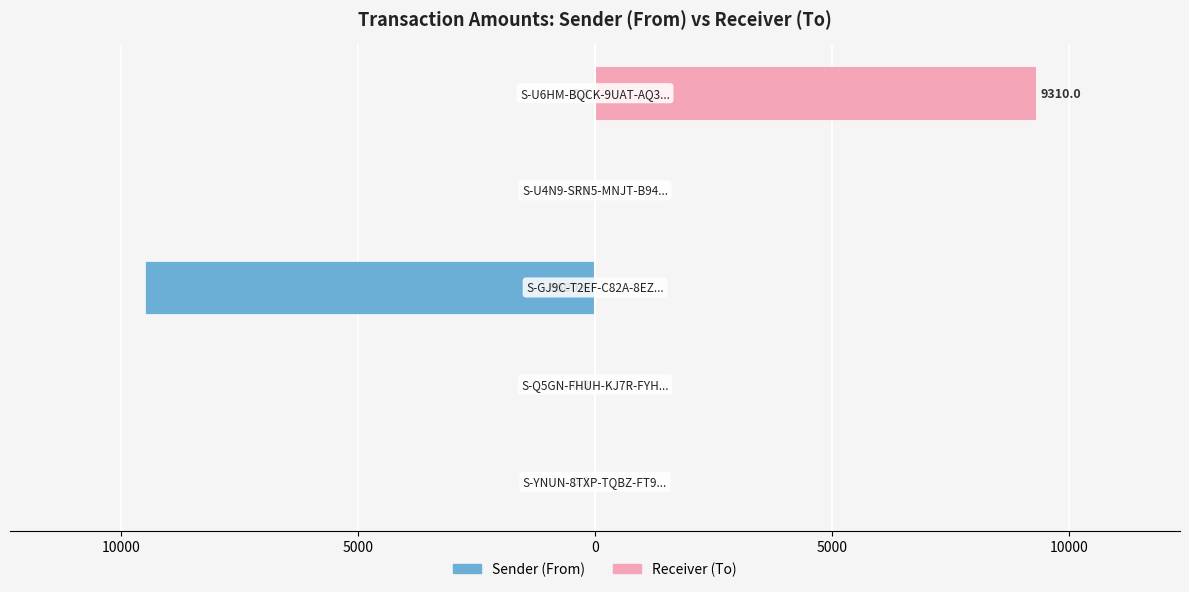

How many values in Receiver (To) are above zero?

1